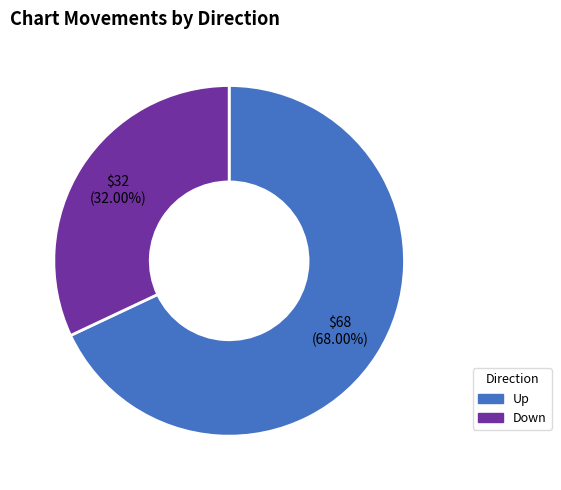

To the nearest percent, what is the difference between the largest and smallest slice percentages?

36%